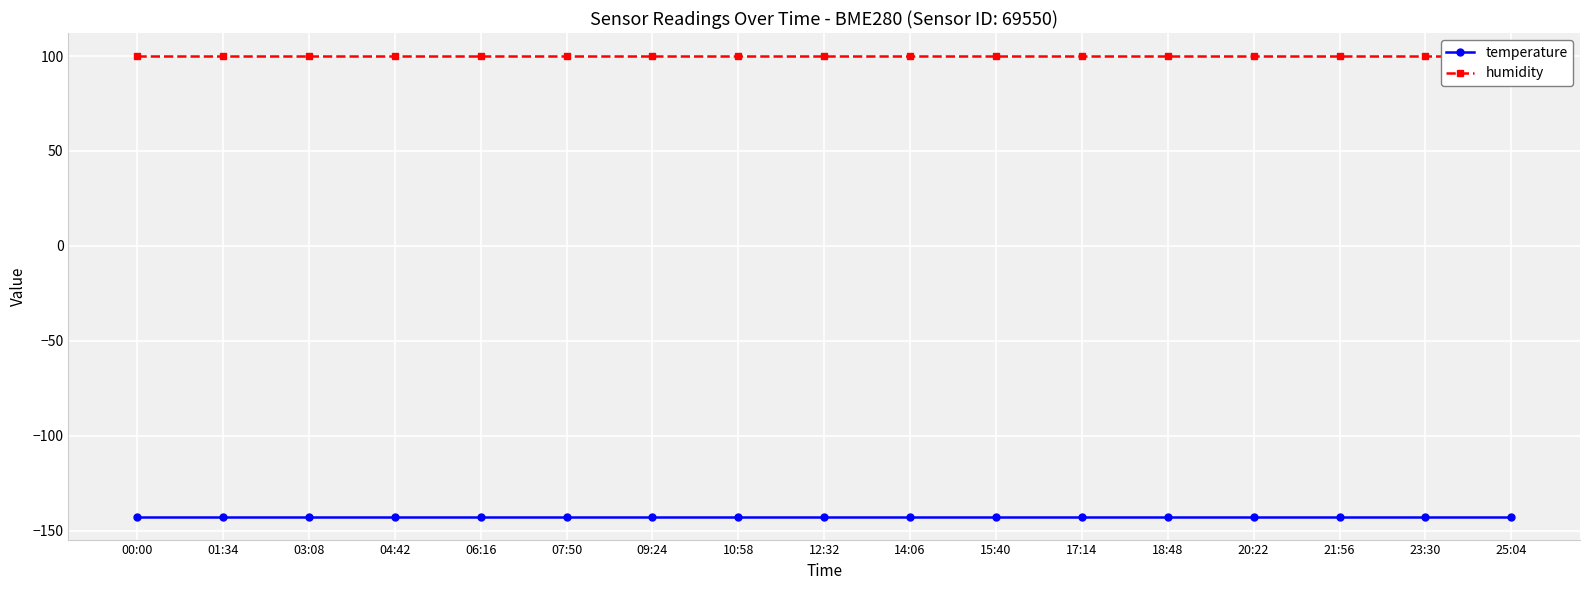

Which series changed the most between 04:42 and 20:22?

temperature